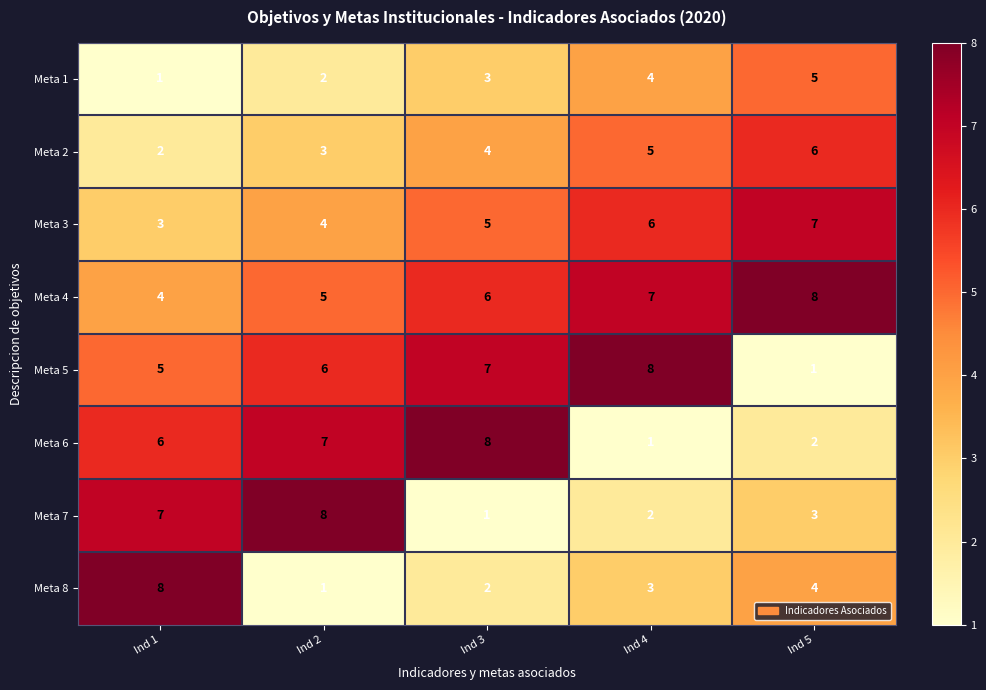

What is the difference between the maximum and minimum values in the Meta 4 series?

4